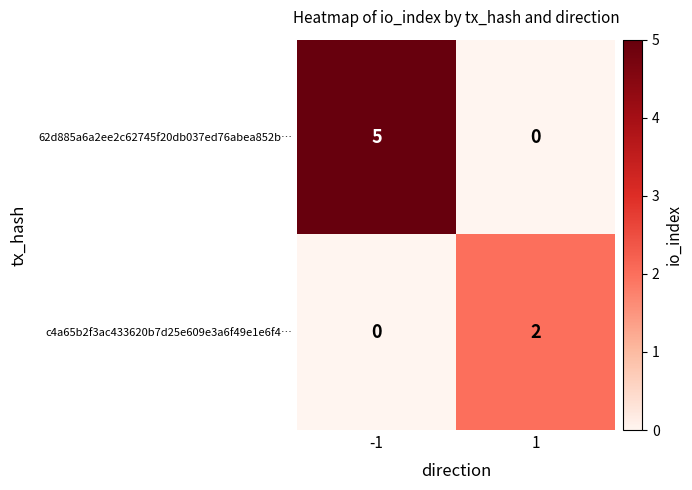

What is the spread (max minus min) of values at -1?

5